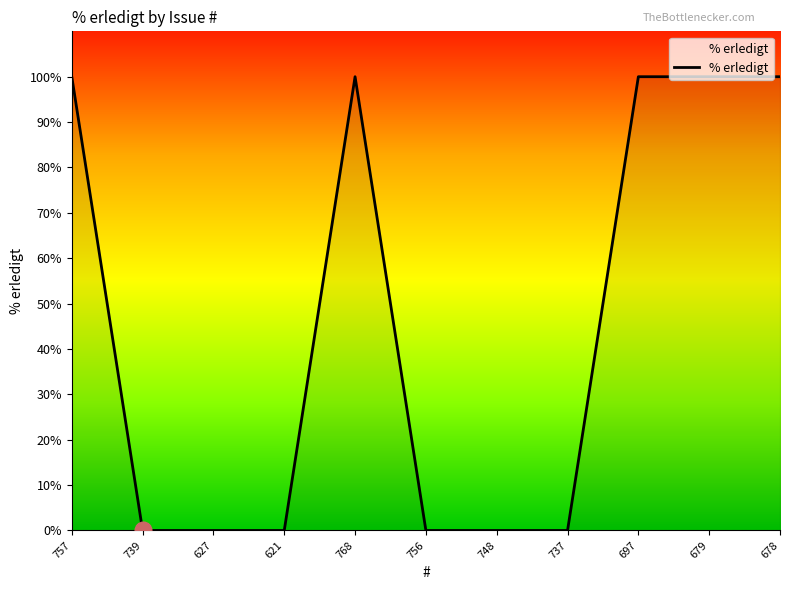

What is the change in value from 756 to 679?

+100